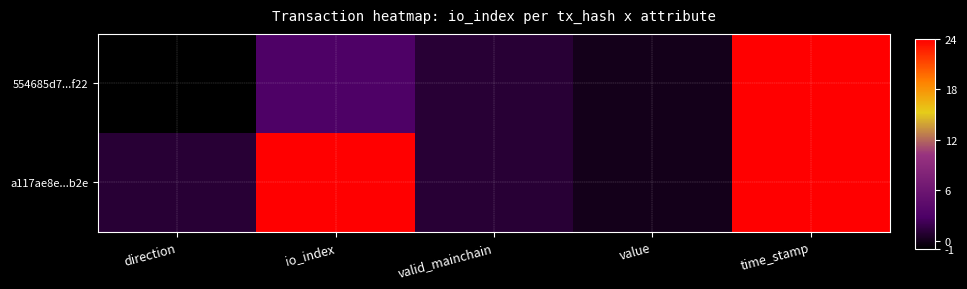

Reading left to right, transcribe all the data shown in this chart.

554685d7...f22: direction=-1.0	io_index=3.0	valid_mainchain=1.0	value=0.0	time_stamp=1620211328.0
a117ae8e...b2e: direction=1.0	io_index=24.0	valid_mainchain=1.0	value=0.0	time_stamp=1620208193.0